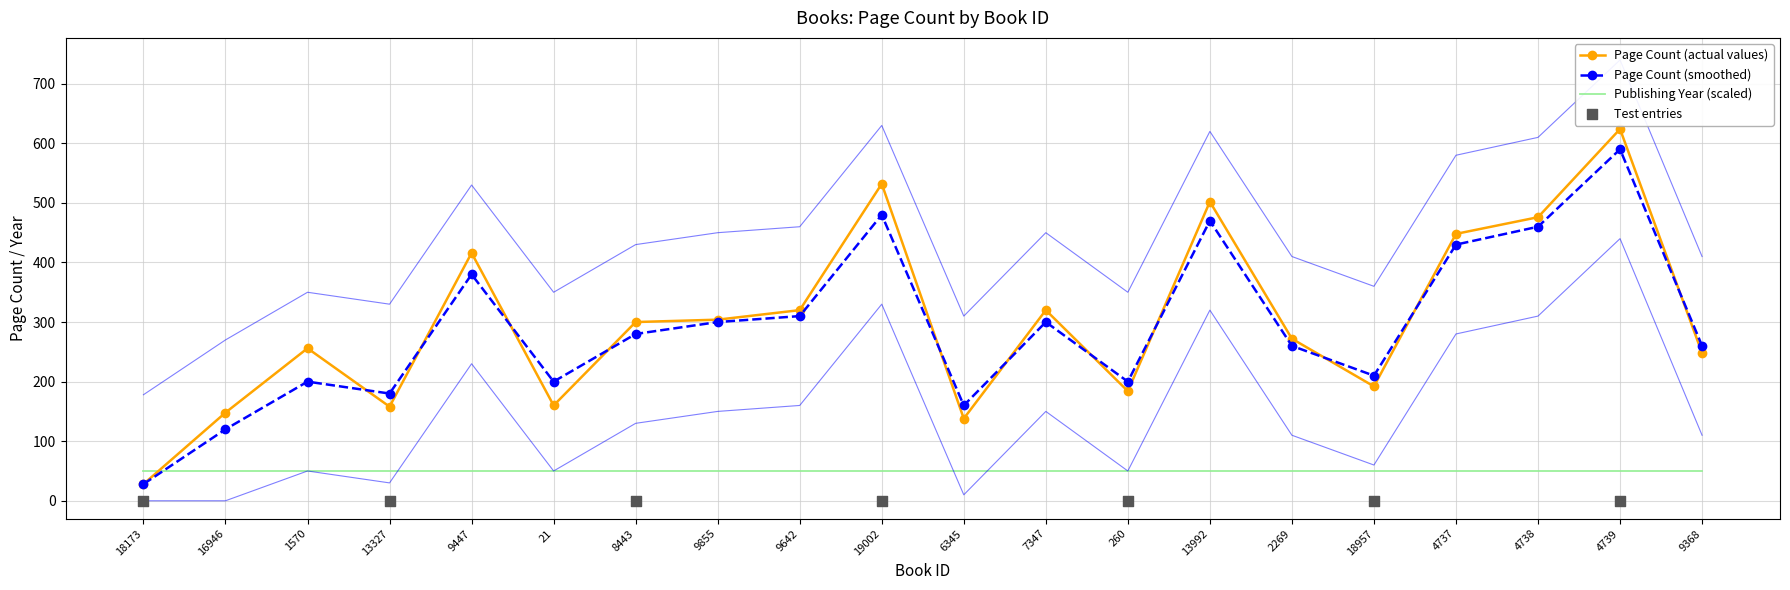

At which category is the sum across all series the highest?

4739